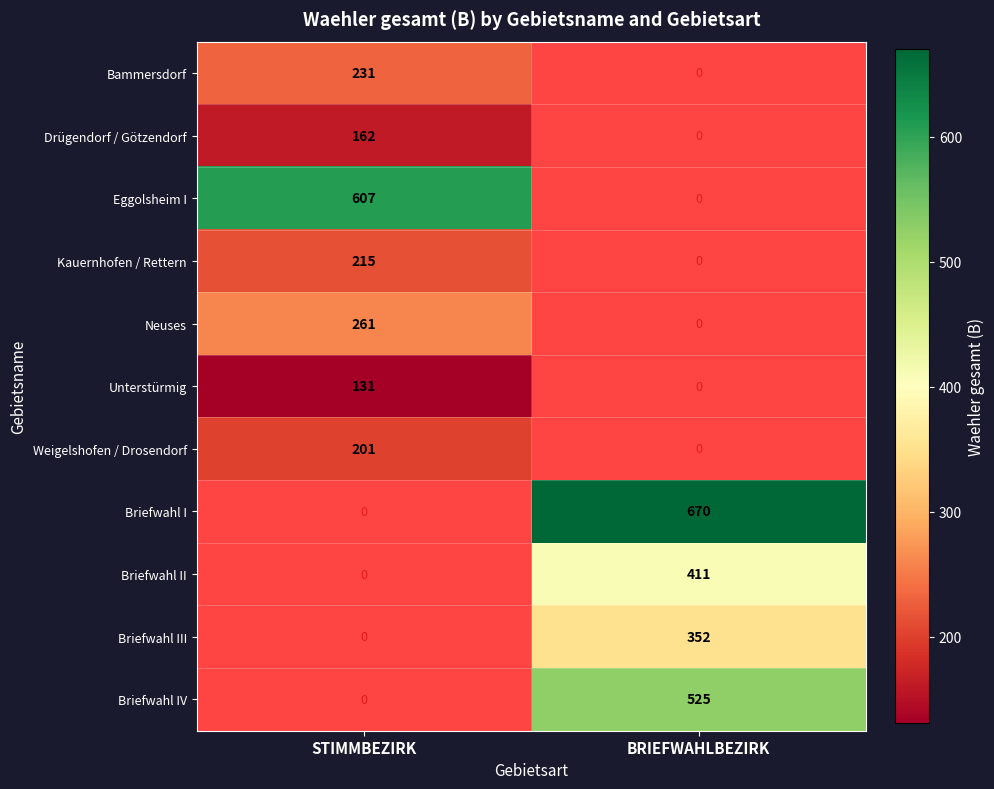

The value of Neuses at BRIEFWAHLBEZIRK is 0. True or false?

True